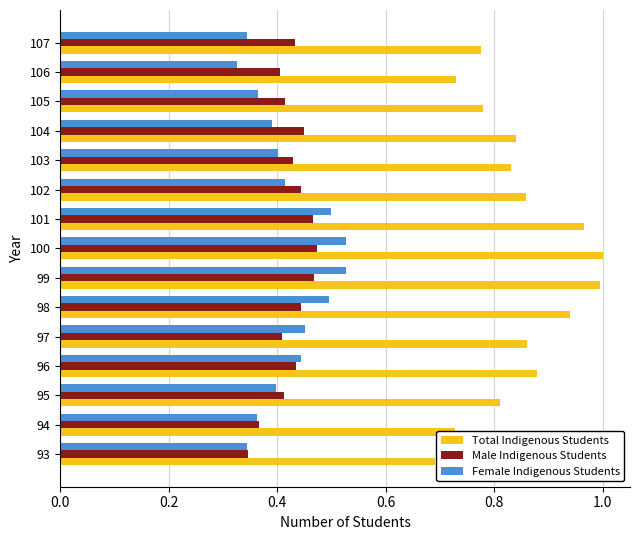

Which category has the lowest value in the Total Indigenous Students series?

93